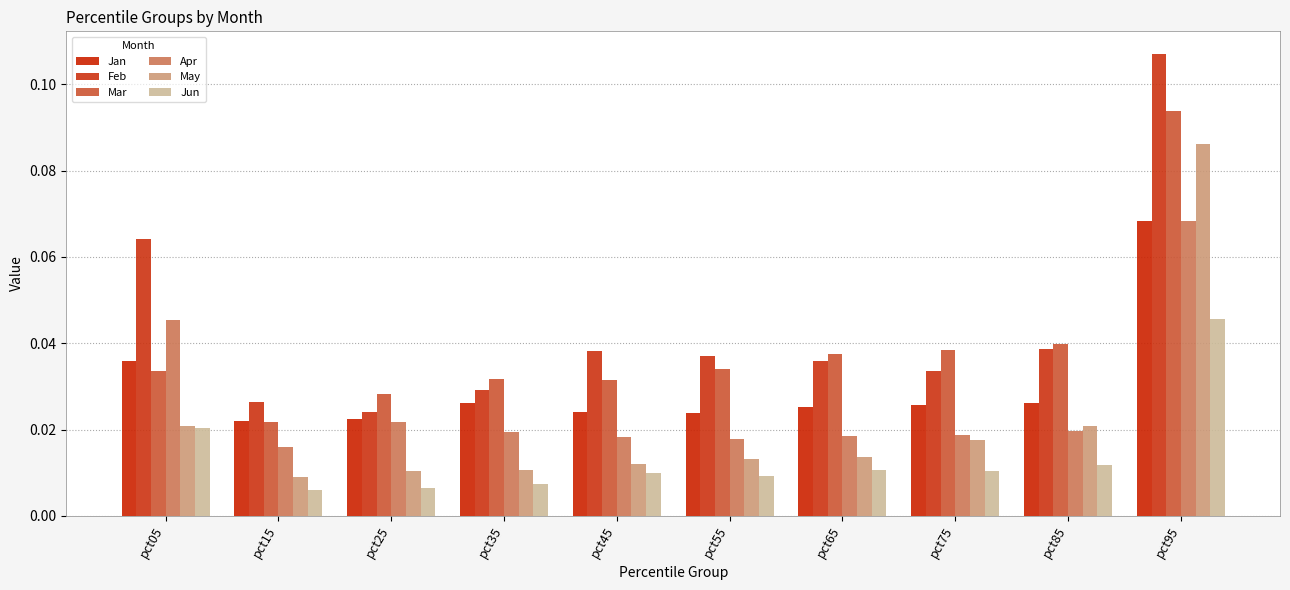

Reading left to right, what are all the values shown in this chart?

Jan: 0.0	0.0	0.0	0.0	0.0	0.0	0.0	0.0	0.0	0.1
Feb: 0.1	0.0	0.0	0.0	0.0	0.0	0.0	0.0	0.0	0.1
Mar: 0.0	0.0	0.0	0.0	0.0	0.0	0.0	0.0	0.0	0.1
Apr: 0.0	0.0	0.0	0.0	0.0	0.0	0.0	0.0	0.0	0.1
May: 0.0	0.0	0.0	0.0	0.0	0.0	0.0	0.0	0.0	0.1
Jun: 0.0	0.0	0.0	0.0	0.0	0.0	0.0	0.0	0.0	0.0